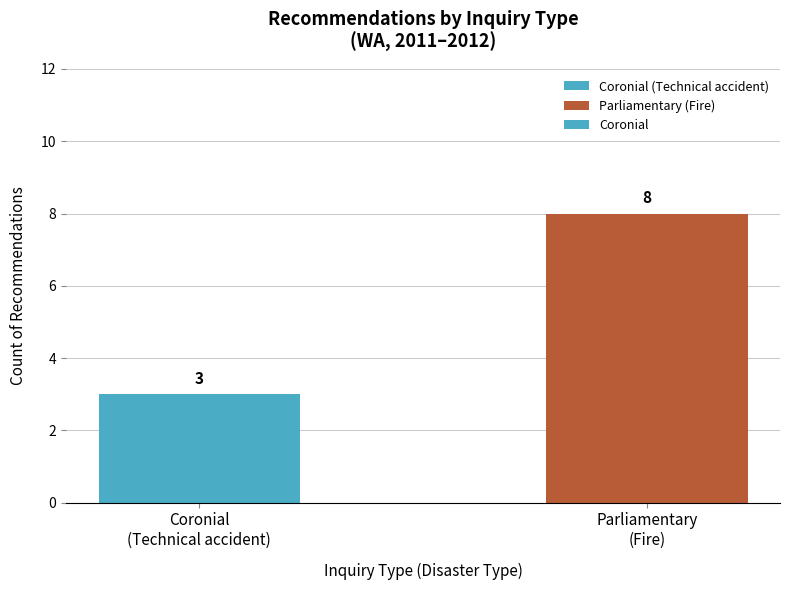

What is the label of the 2nd bar from the left?

Parliamentary
(Fire)